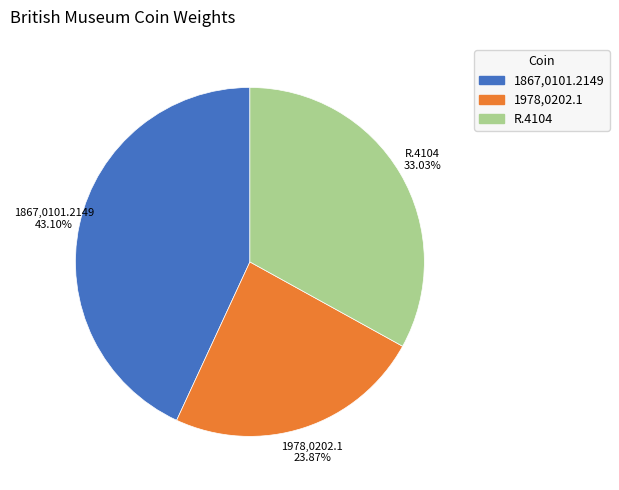

Is there any slice that represents more than half of the pie?

No